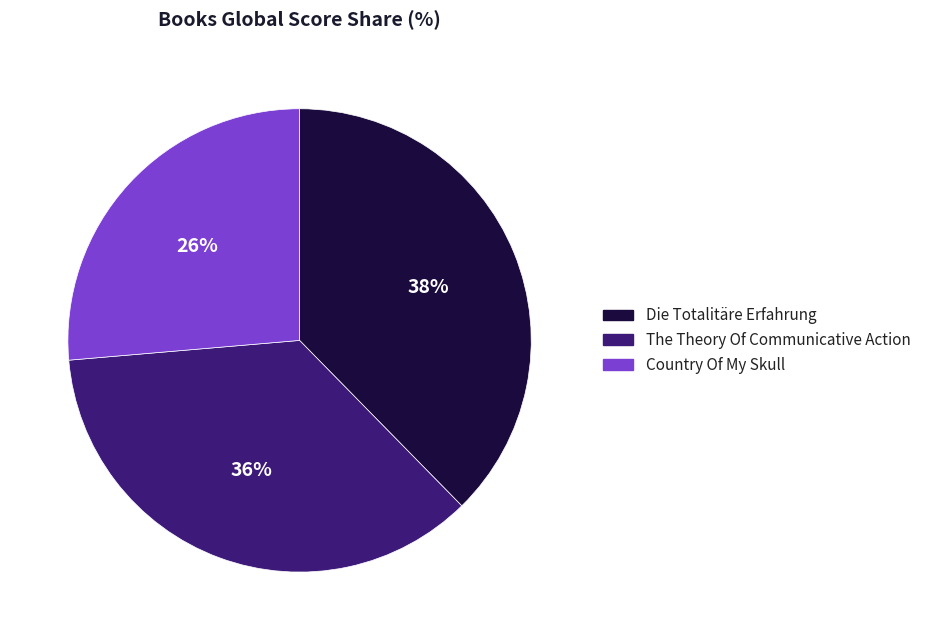

The Die Totalitäre Erfahrung slice represents 33% of the pie. True or false?

False